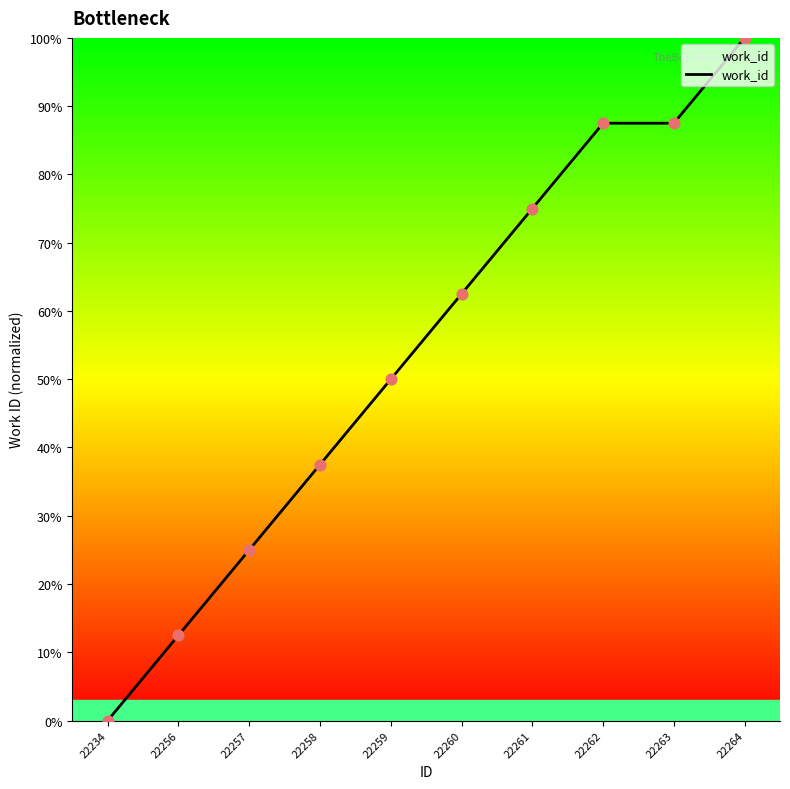

What is the change in value from 22259 to 22264?

+50.0